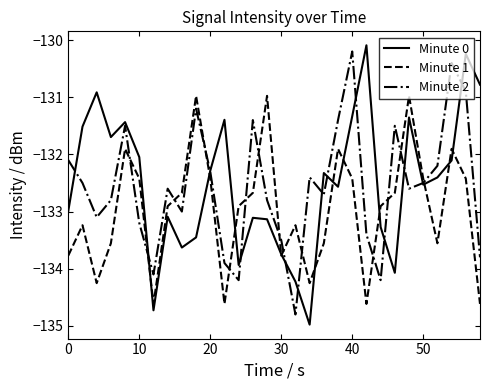

Which series has the largest range (max minus min)?

Minute 0